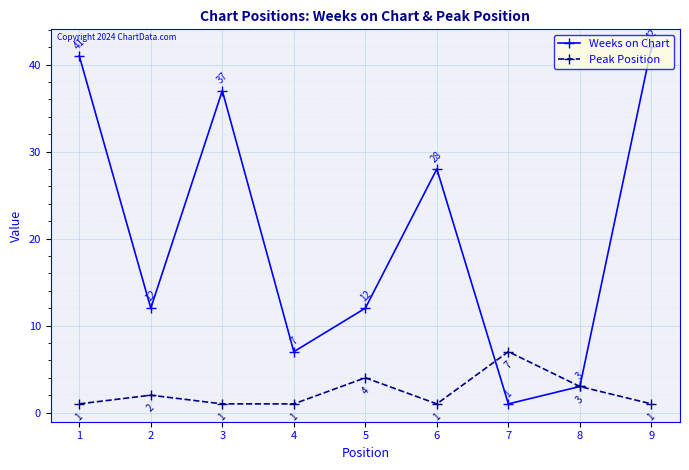

Where do Peak Position and Weeks on Chart first cross each other?

6 and 7